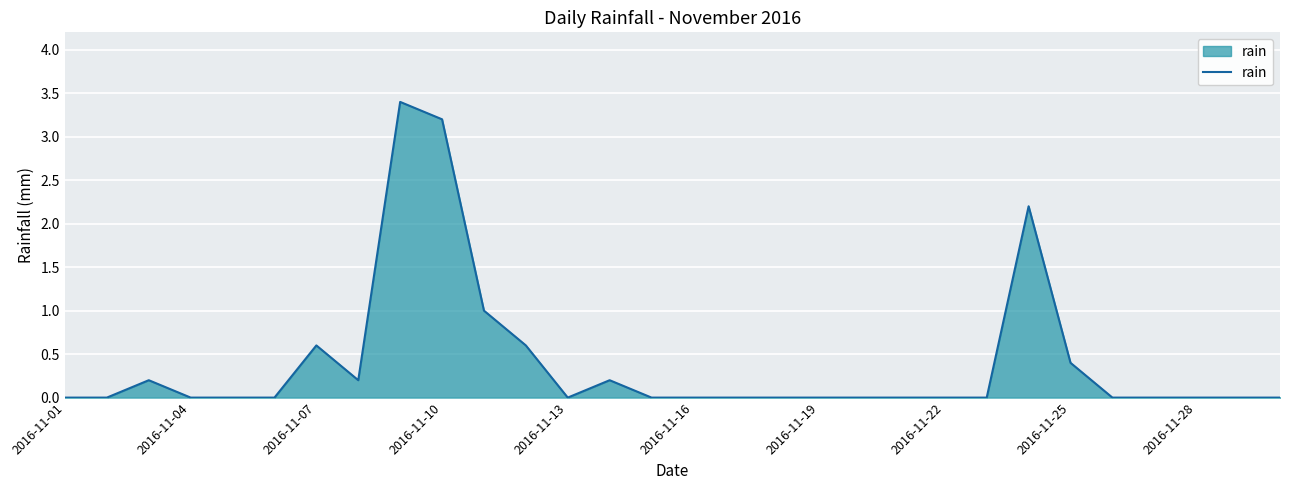

What is the difference between the maximum and minimum values?

3.4